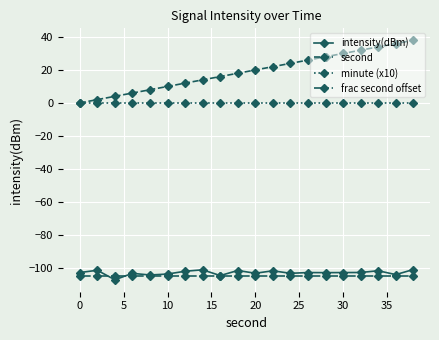

True or false: intensity(dBm) and second cross at least once.

False